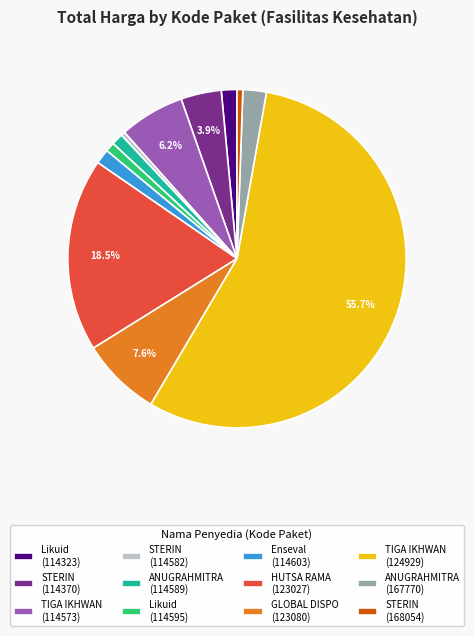

Approximately how many times larger is the value at ANUGRAHMITRA (114589) compared to STERIN (114370)?

0.3